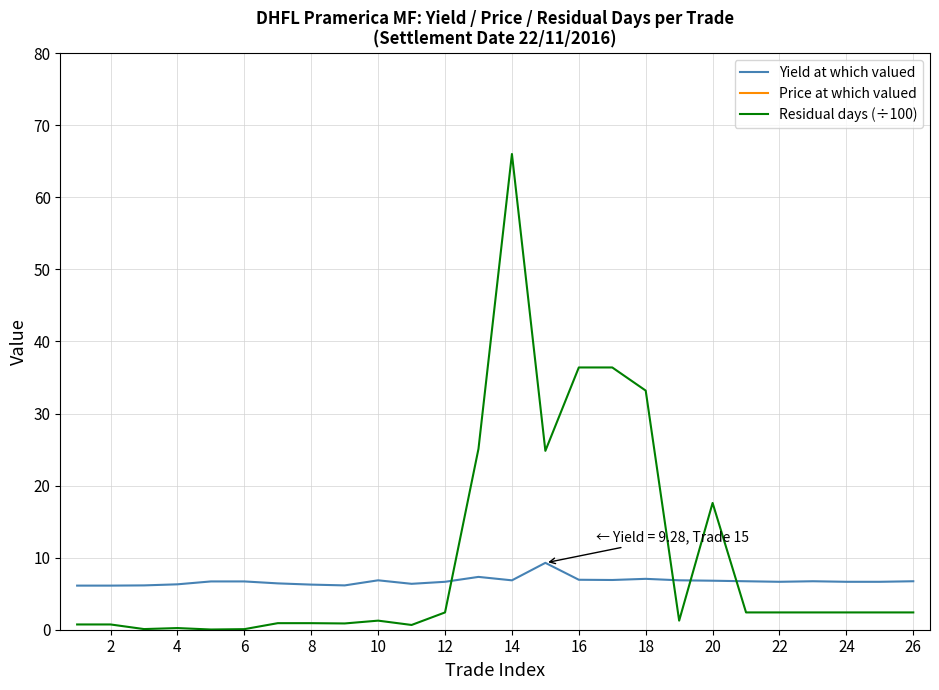

What is the difference between the highest and lowest values at 16?

97.7